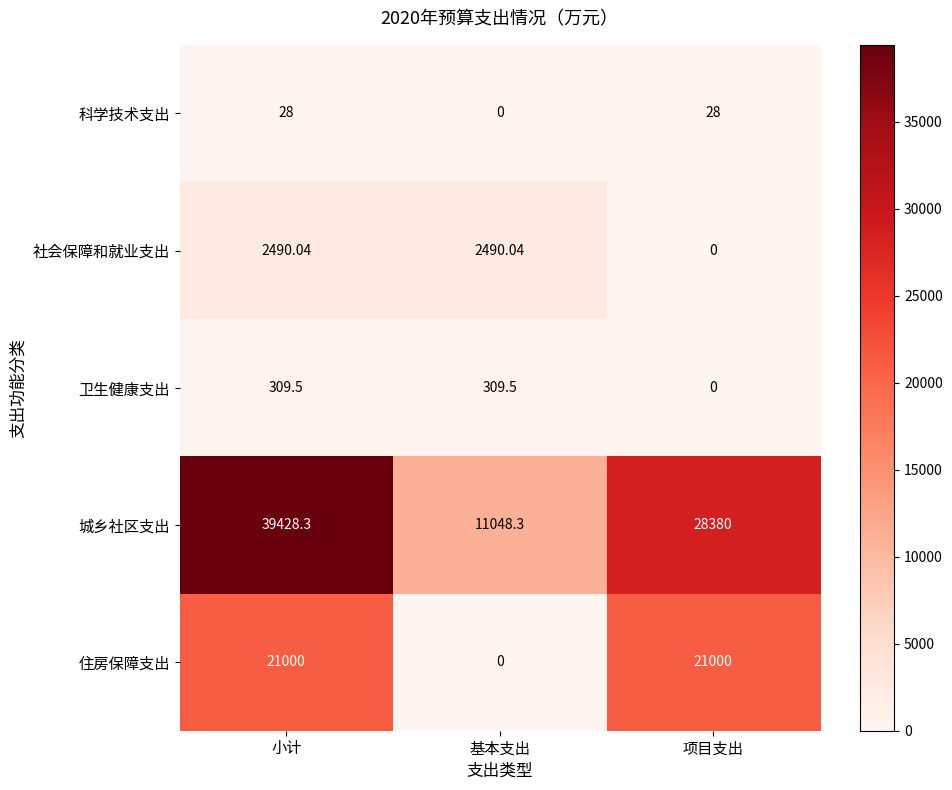

Which label corresponds to the largest value in the chart?

小计